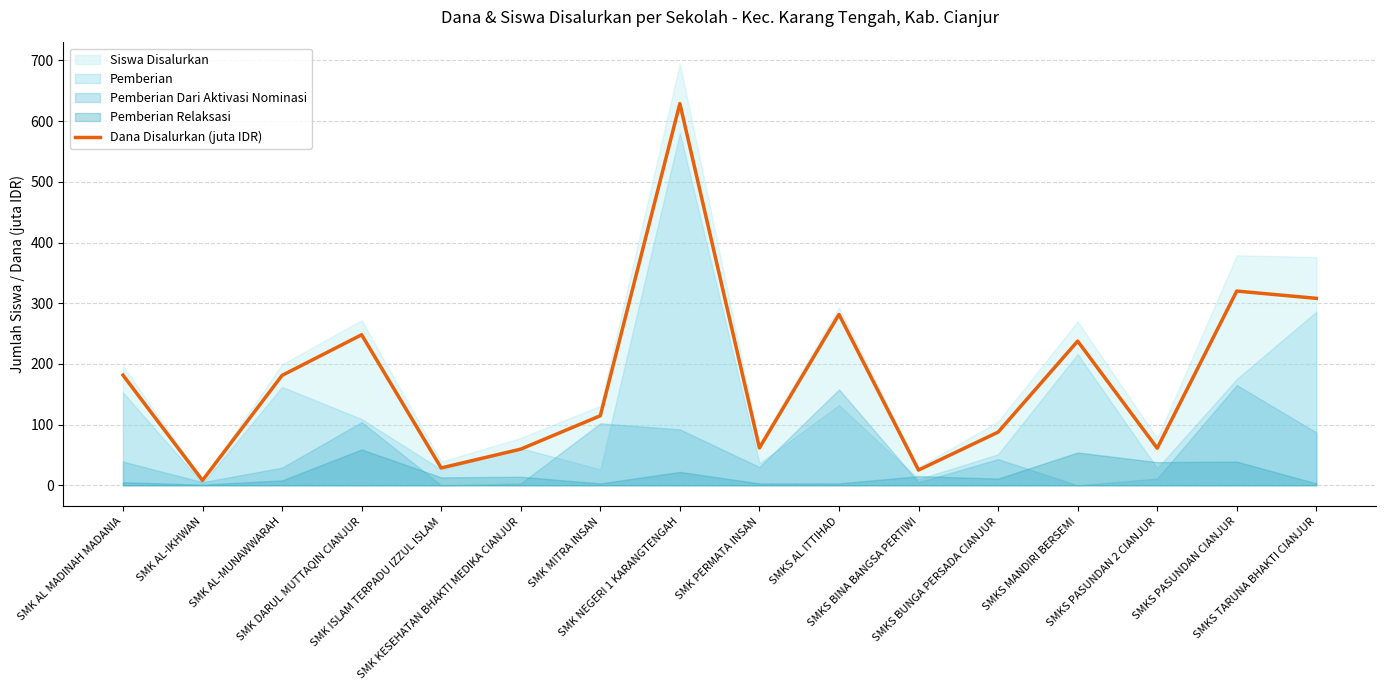

What is the difference between the maximum and minimum values?

621.0